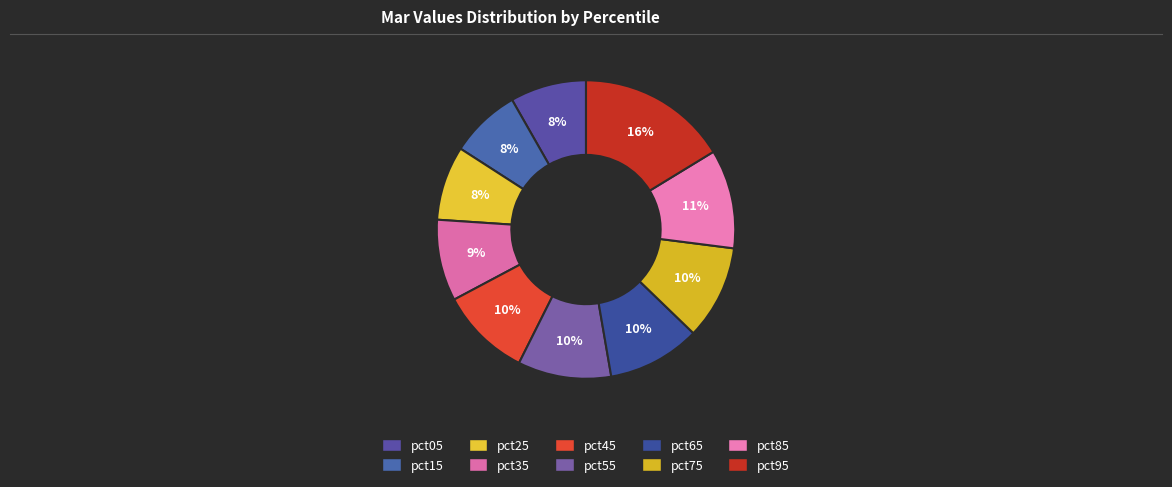

Which category has the smallest portion of the pie?

pct15